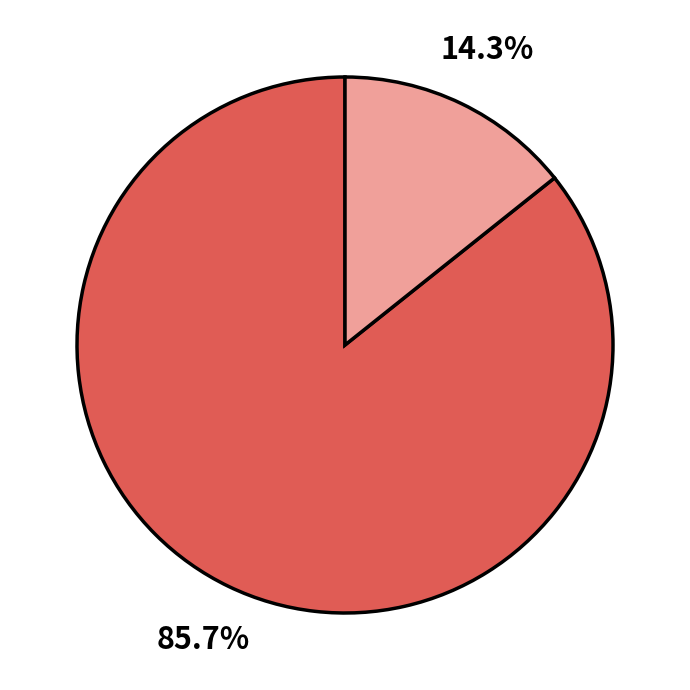

Count the number of slices in the pie.

2